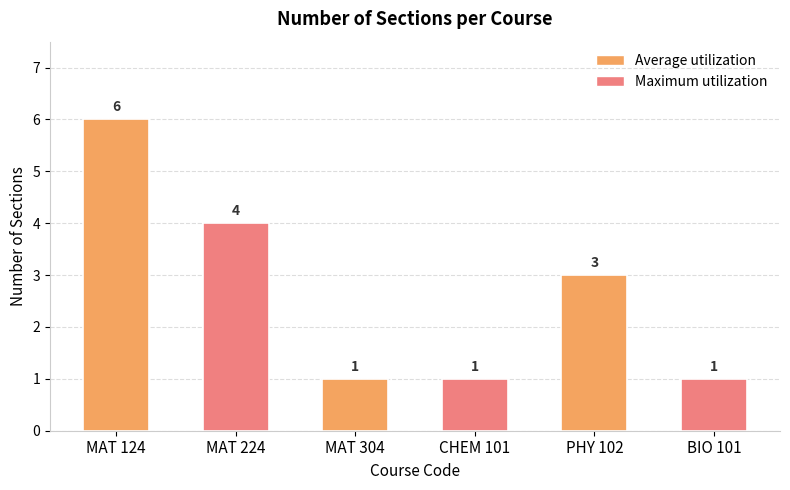

Between MAT 224 and MAT 124, which is larger?

MAT 124